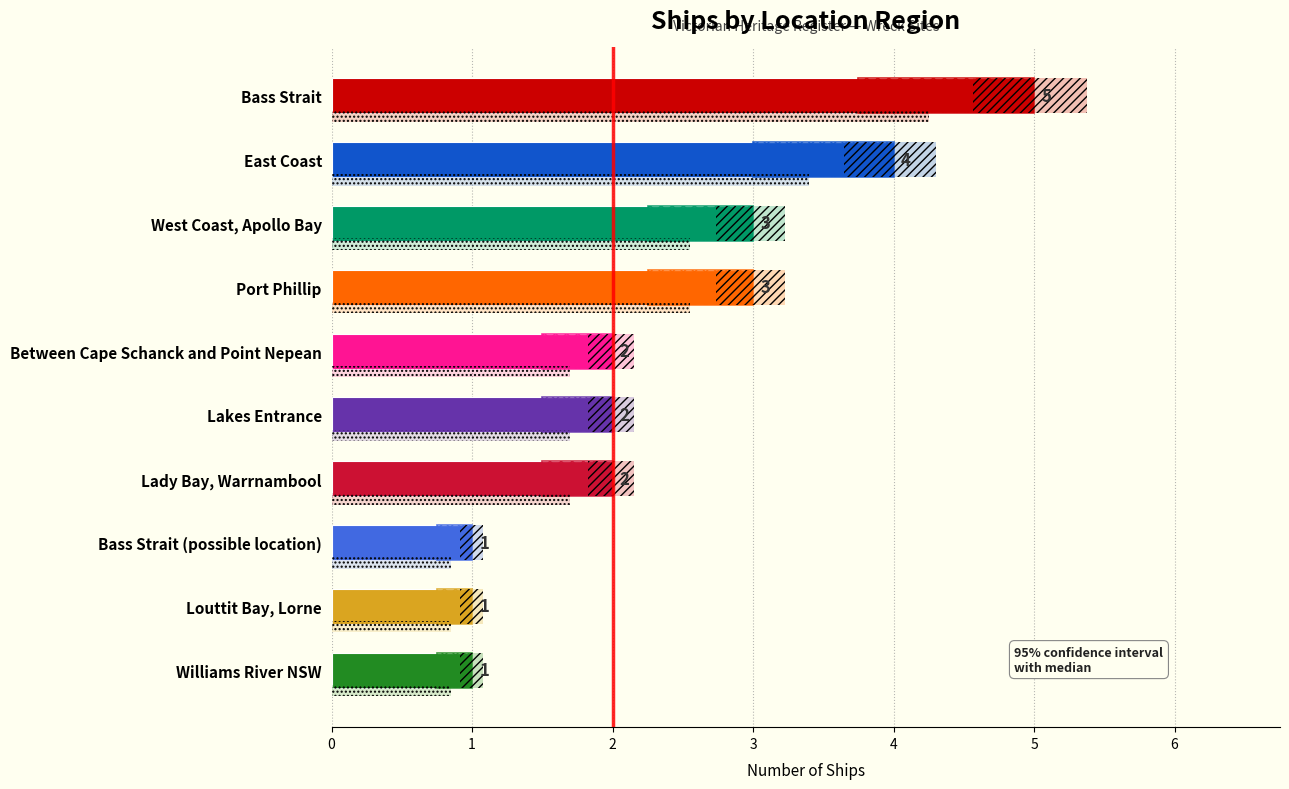

Reading left to right, extract all data points from this chart.

1	1	1	2	2	2	3	3	4	5